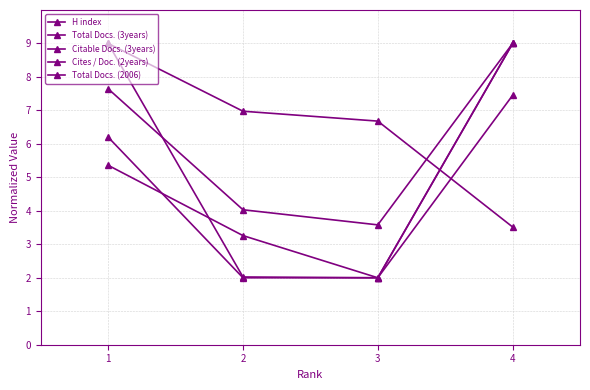

How many lines are shown in the chart?

5